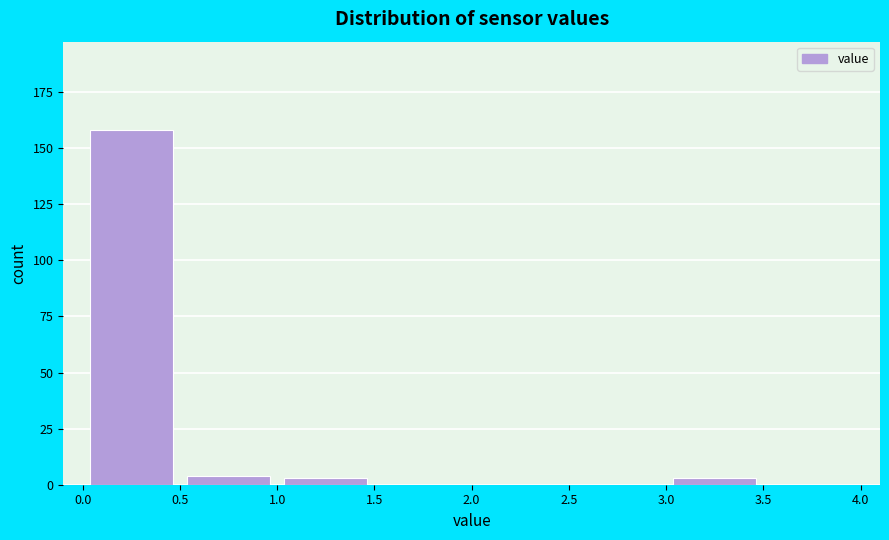

What is the height of the bar covering 0.0 to 0.5 on the x-axis? The values are not printed on the chart, so give them approximately, as read against the axis.

160